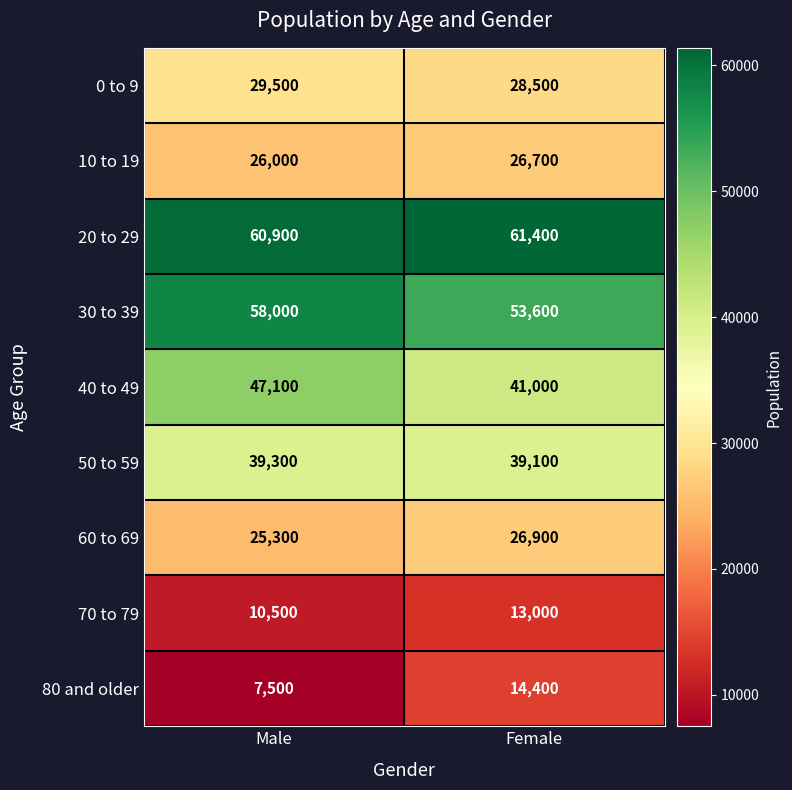

What is the sum of the 30 to 39 values at Female and Male?

111600